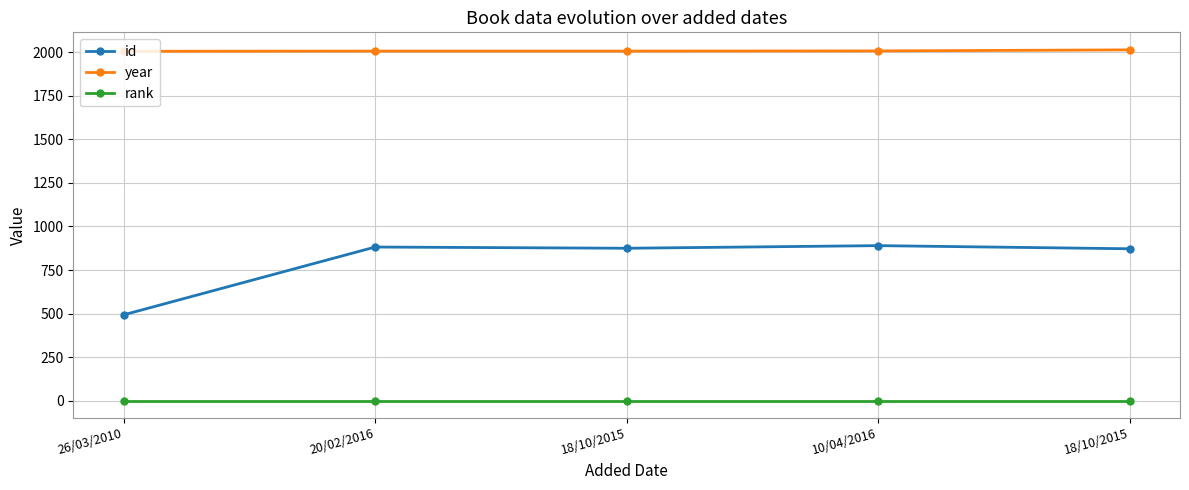

Is this an area chart (filled region under the line)?

No